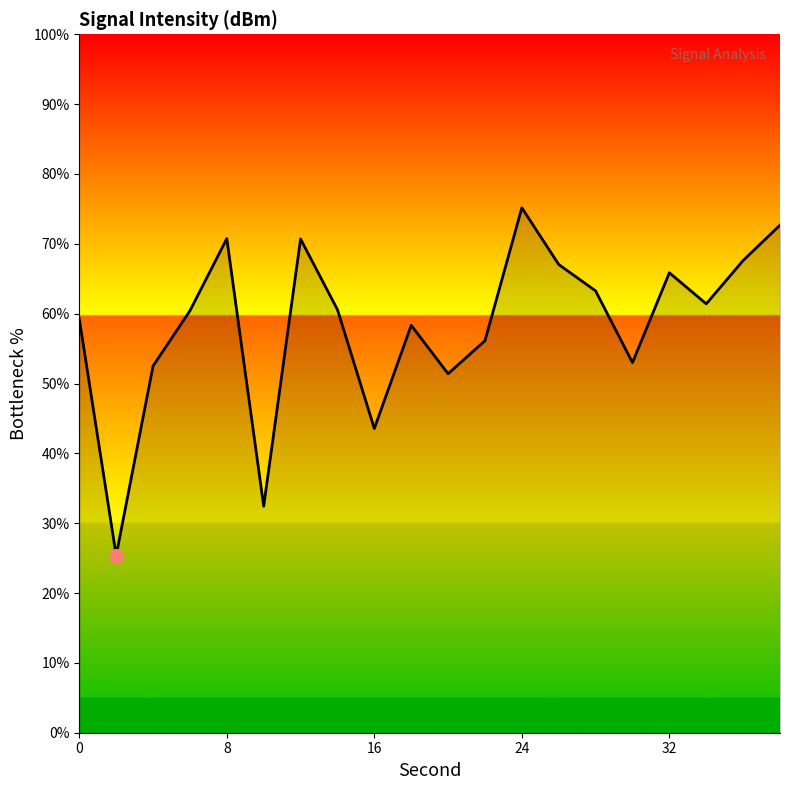

What is the difference between the maximum and minimum values?

49.8